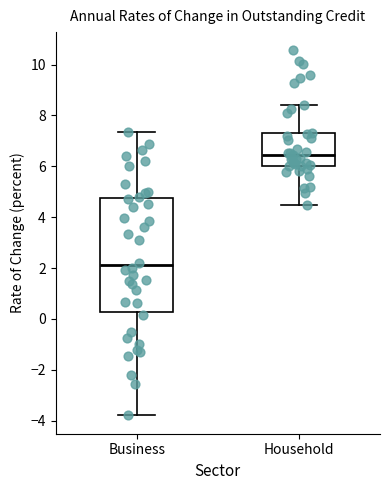

Where does the median line of the box for Business sit on the y-axis? The values are not printed on the chart, so give them approximately, as read against the axis.

2.2